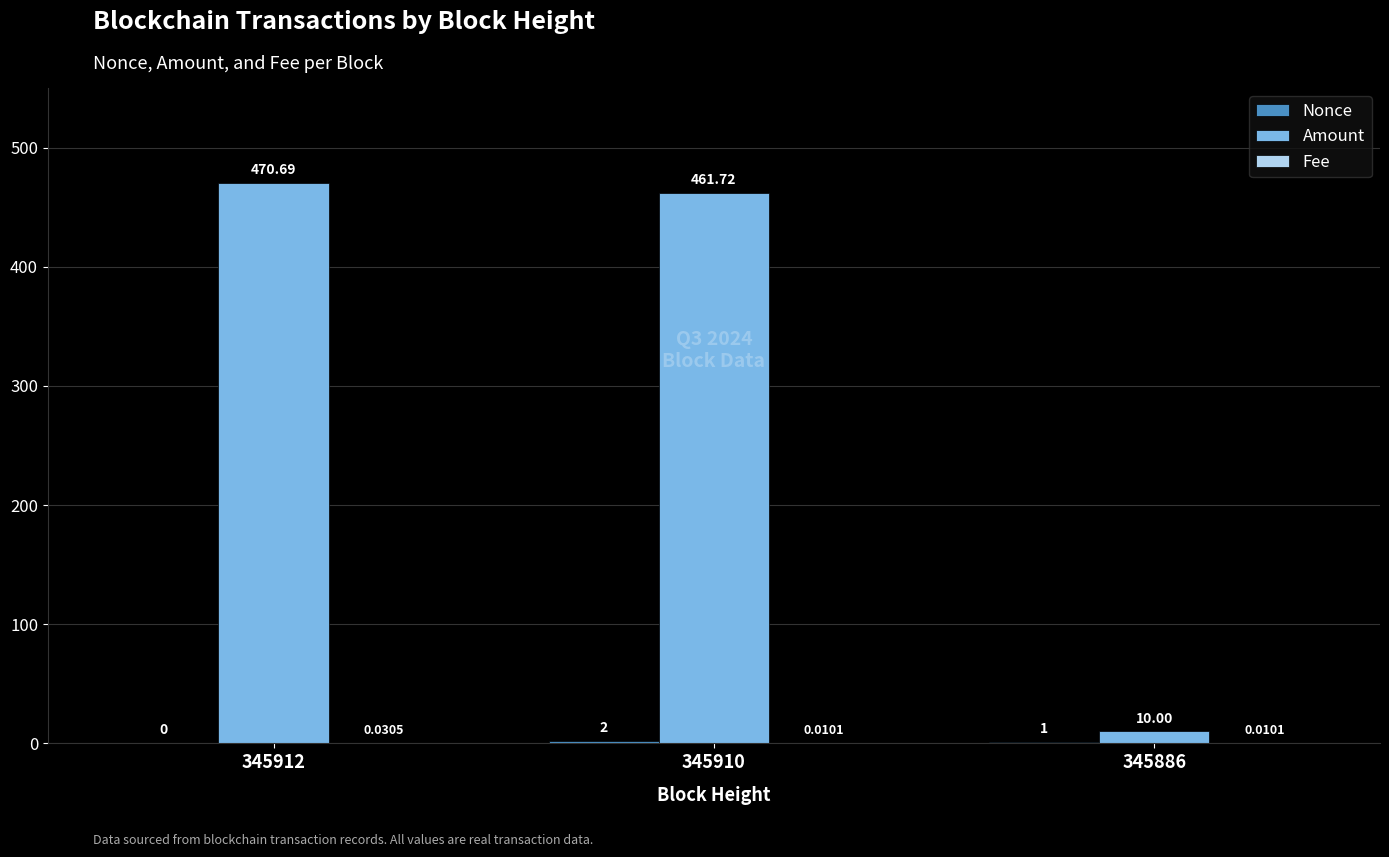

At which label is Amount closest to 240?

345910